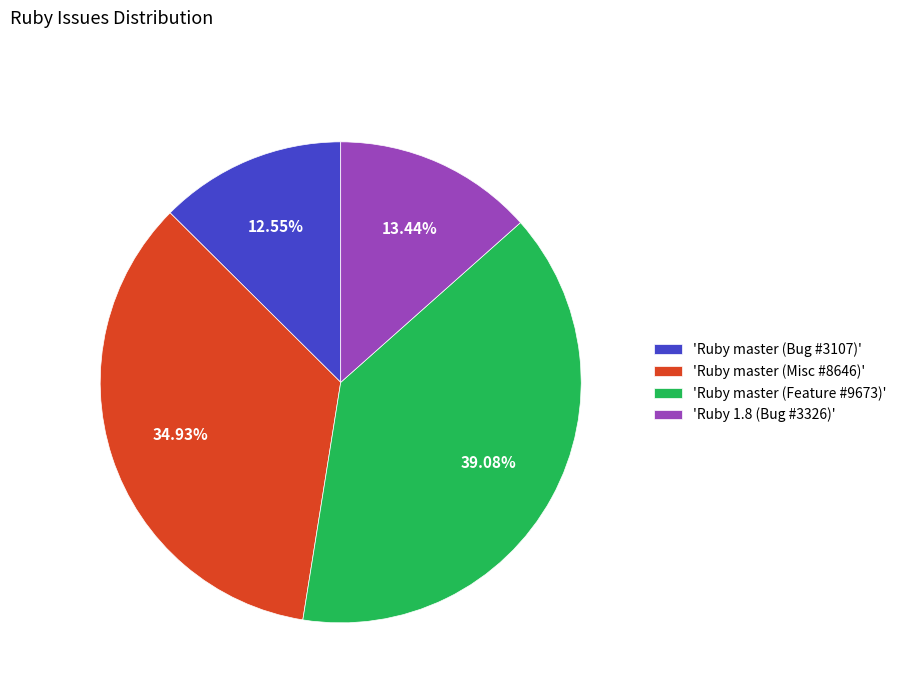

Rank the categories by value from highest to lowest.

'Ruby master (Feature #9673)', 'Ruby master (Misc #8646)', 'Ruby 1.8 (Bug #3326)', 'Ruby master (Bug #3107)'